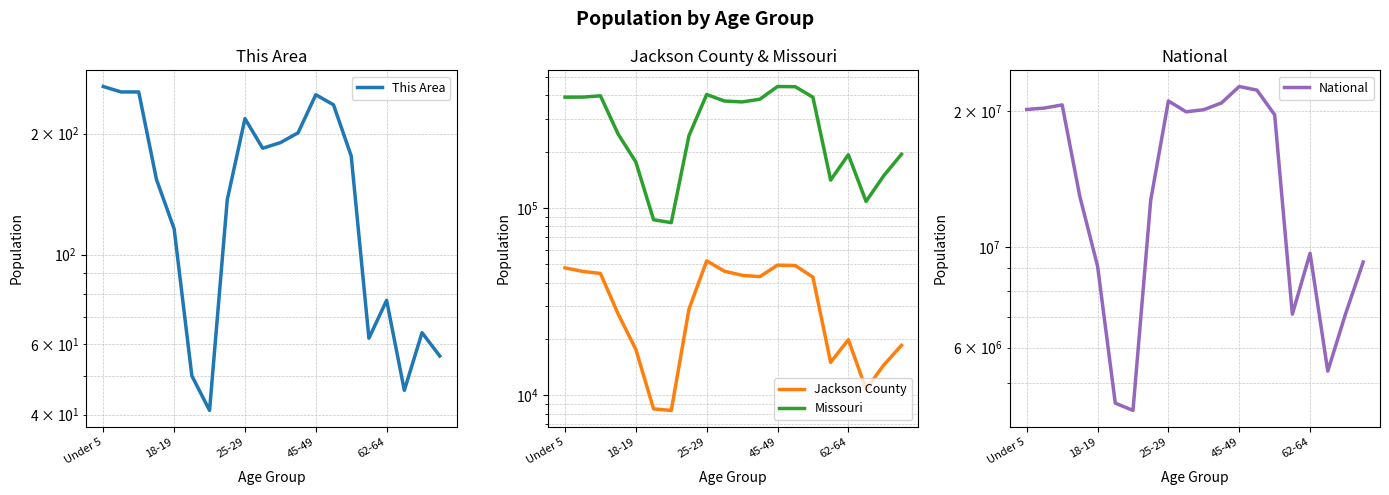

The value of Jackson County at 7 is 28851. True or false?

True